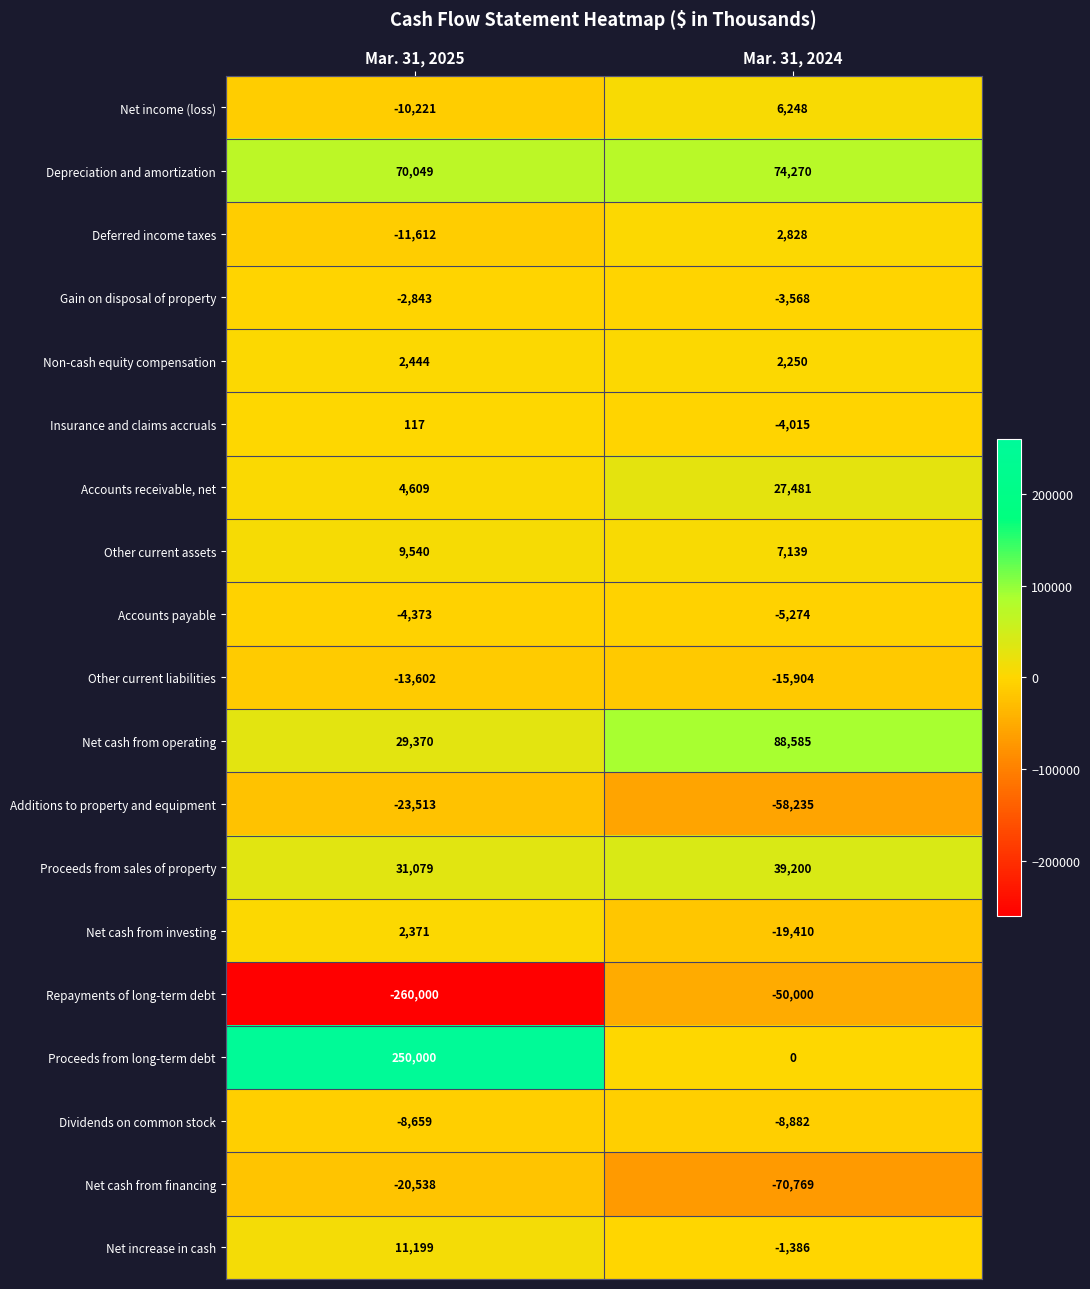

At which label does Net cash from operating reach its minimum?

Mar. 31, 2025